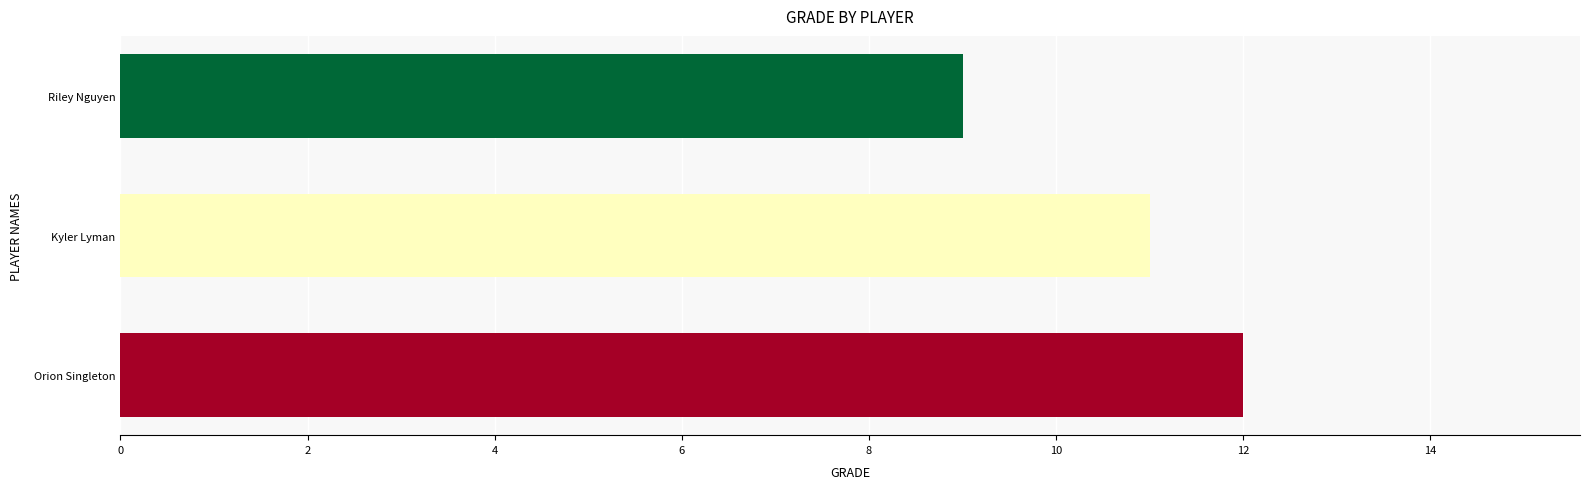

Rank the categories by value from highest to lowest.

Orion Singleton, Kyler Lyman, Riley Nguyen